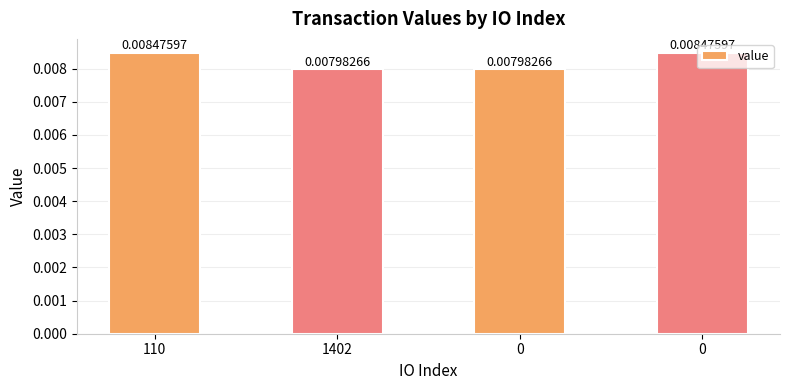

Reading left to right, what are all the values shown in this chart?

110=0.0	1402=0.0	0=0.0	0=0.0